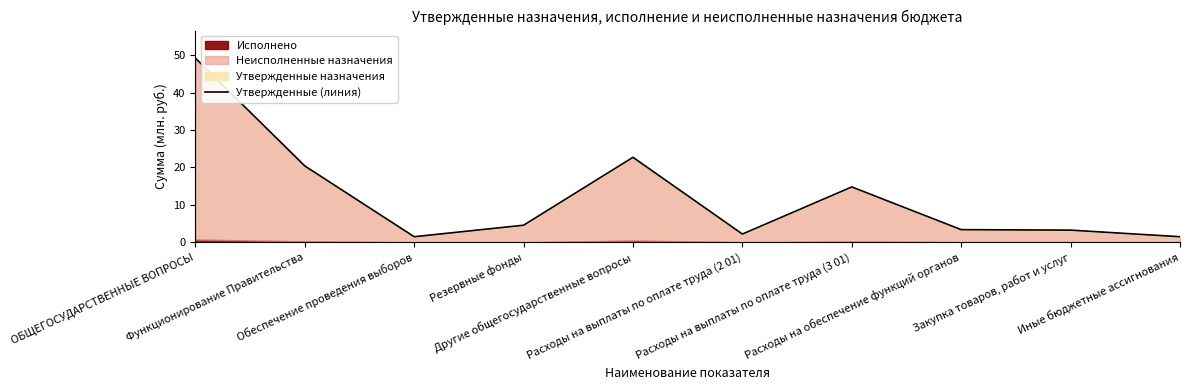

What is the value of the 2nd point from the left?

20.4